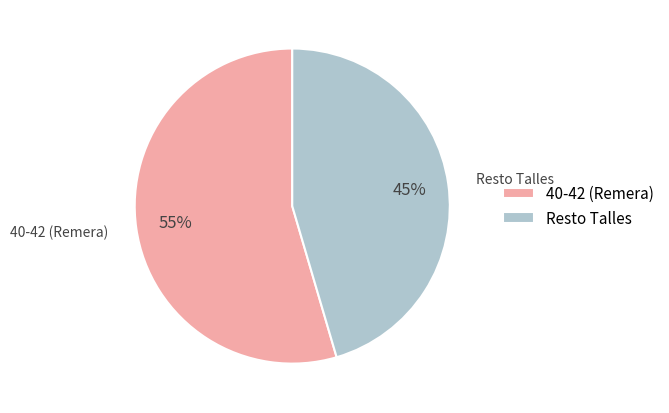

Do 40-42 (Remera) and Resto Talles together represent more than half of the pie?

Yes